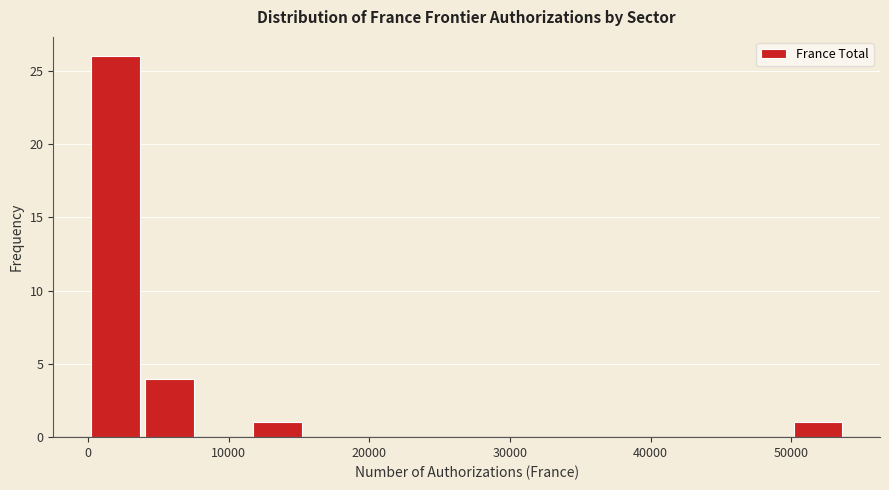

Around what value on the x-axis is the tallest bar? Give the approximate position of its centre, as read against the axis.

2000